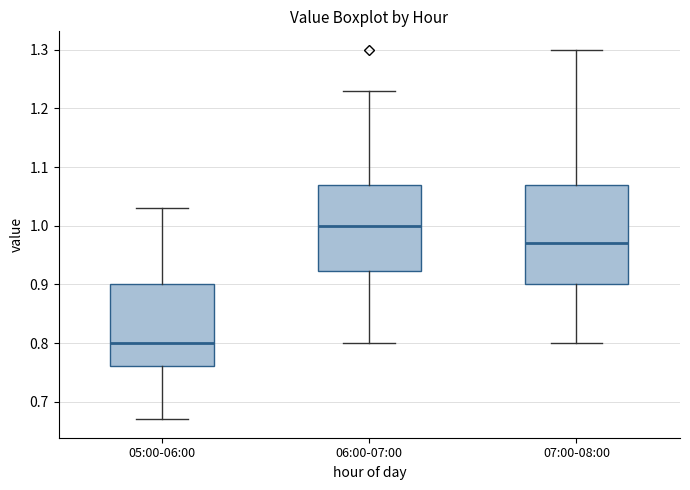

Which box has the lowest median line?

05:00-06:00